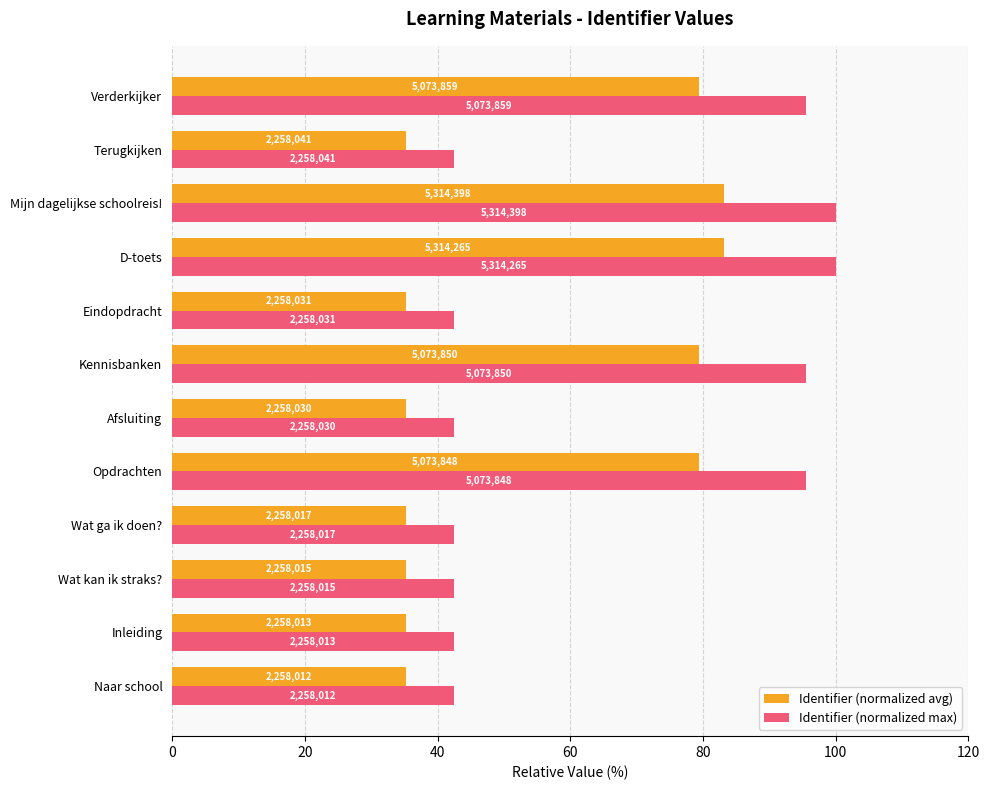

Rank the series by their average value, from lowest to highest.

Identifier (normalized avg), Identifier (normalized max)